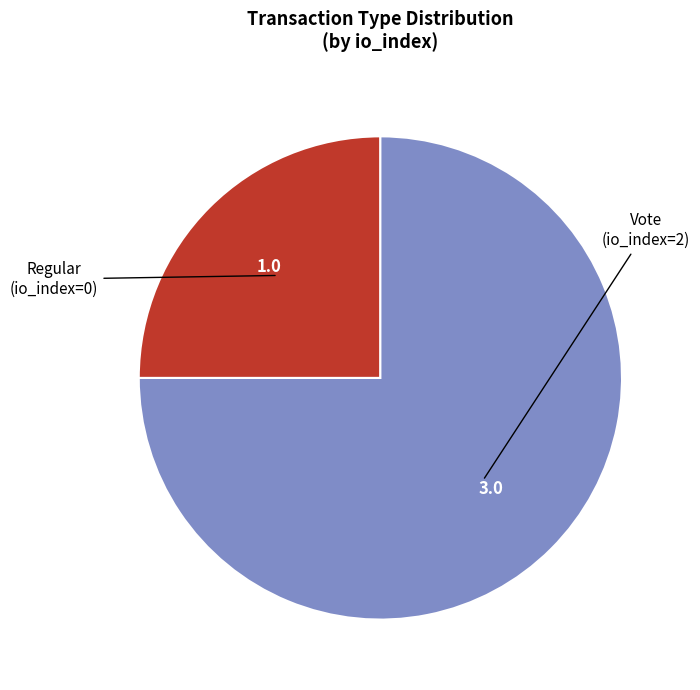

Is there a majority slice in this chart?

Yes